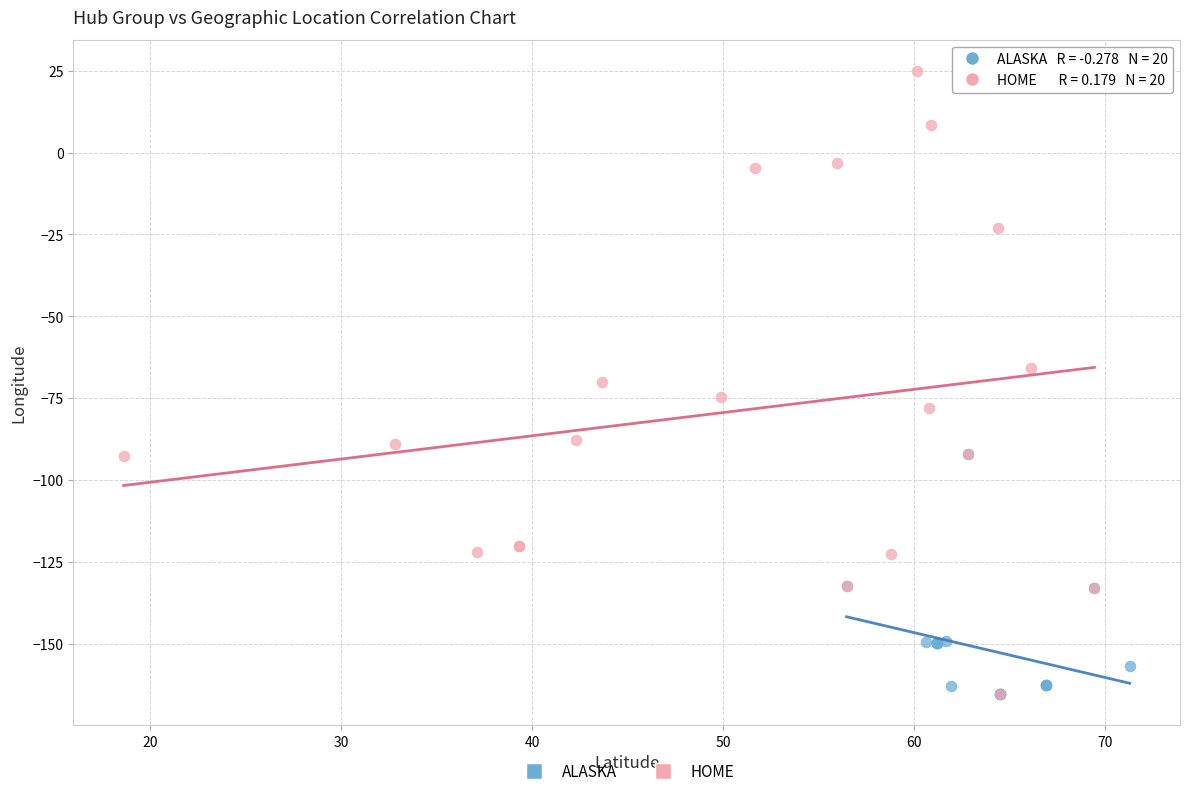

Which series has the widest spread of Y values?

HOME